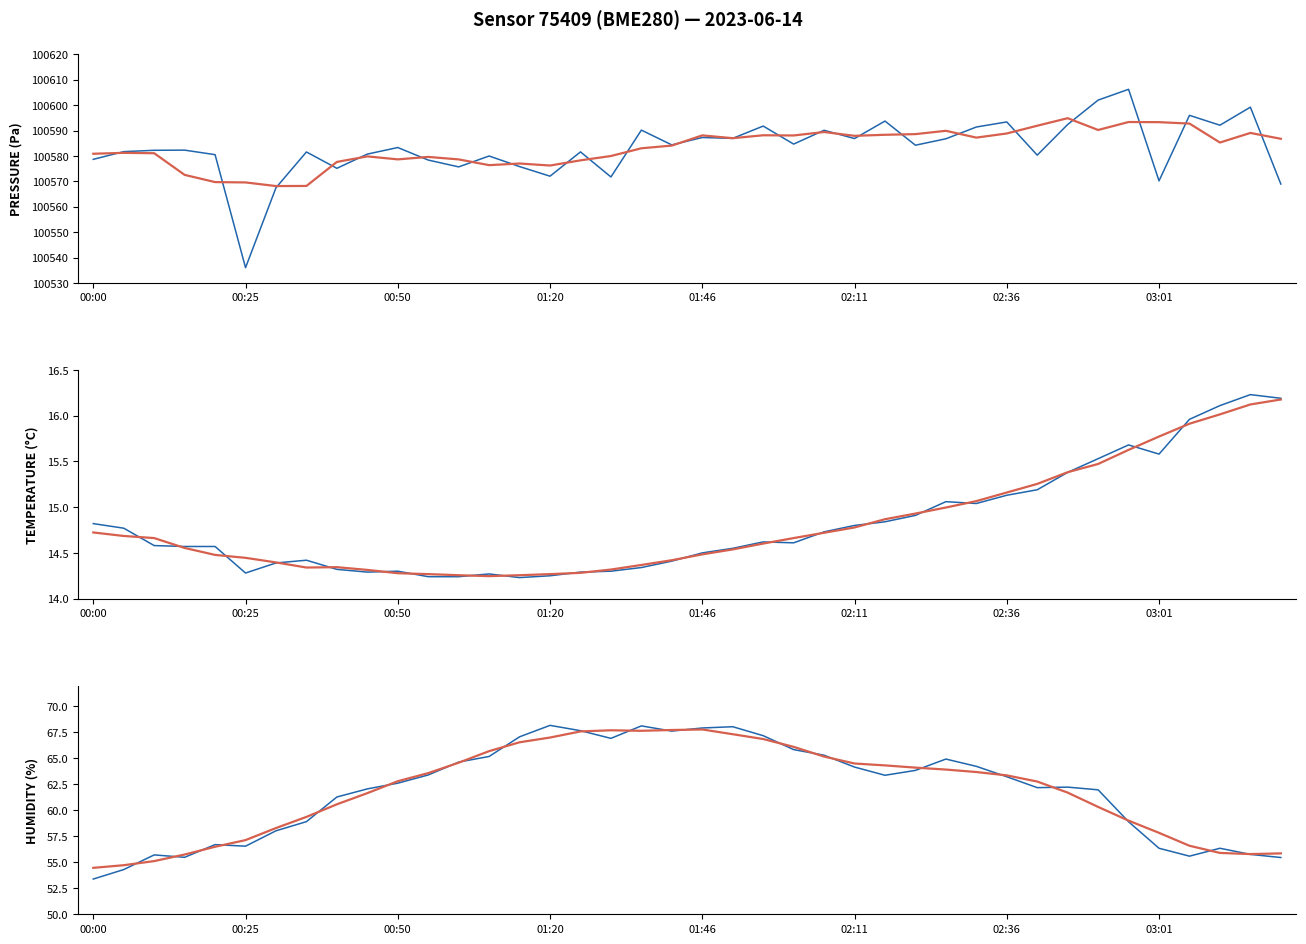

The PRESSURE (Pa) series shows 160693.6 at 26. True or false?

False